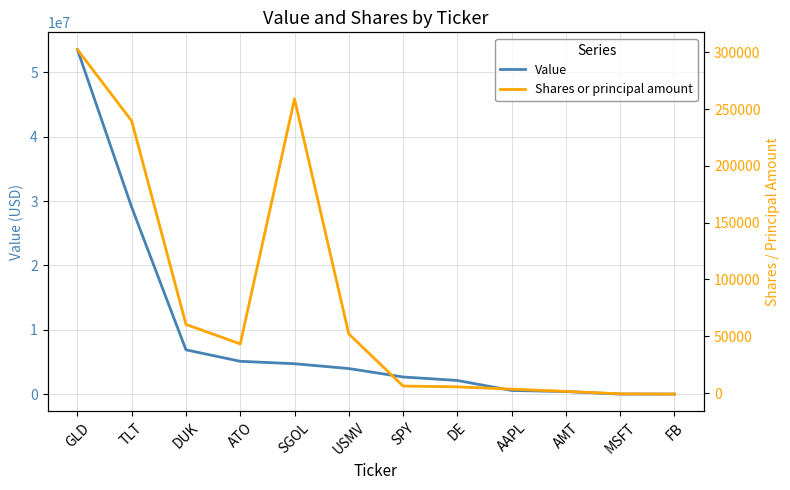

True or false: Shares or principal amount and Value intersect in this chart.

False